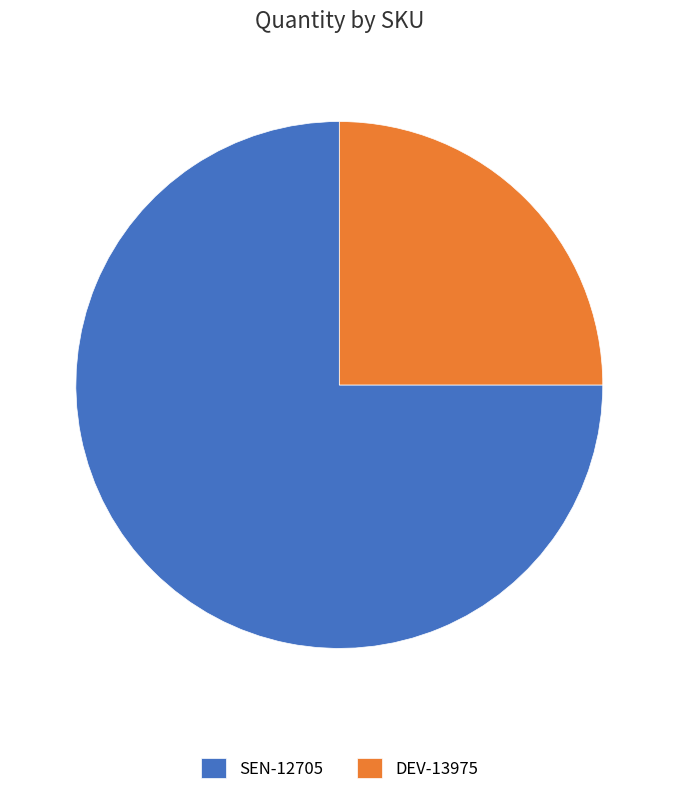

The DEV-13975 slice represents 35% of the pie. True or false?

False